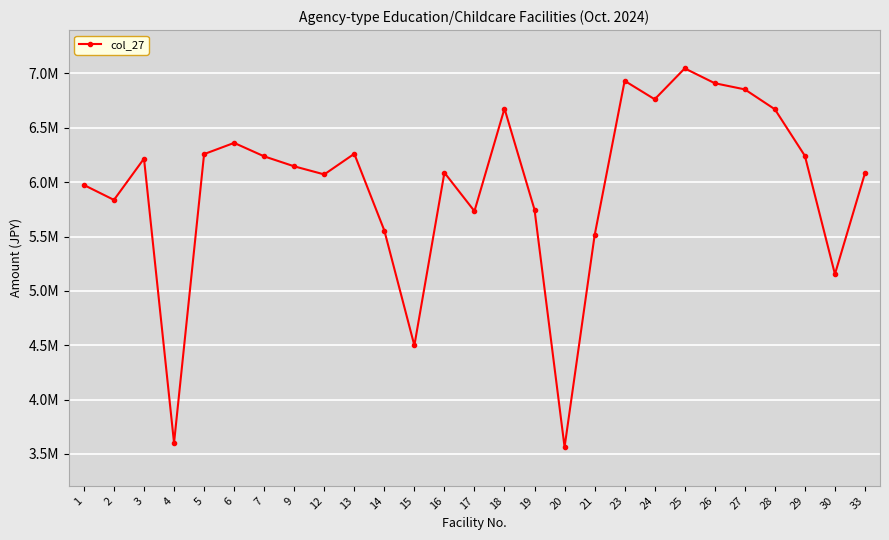

What is the minimum value shown in the chart?

3563300